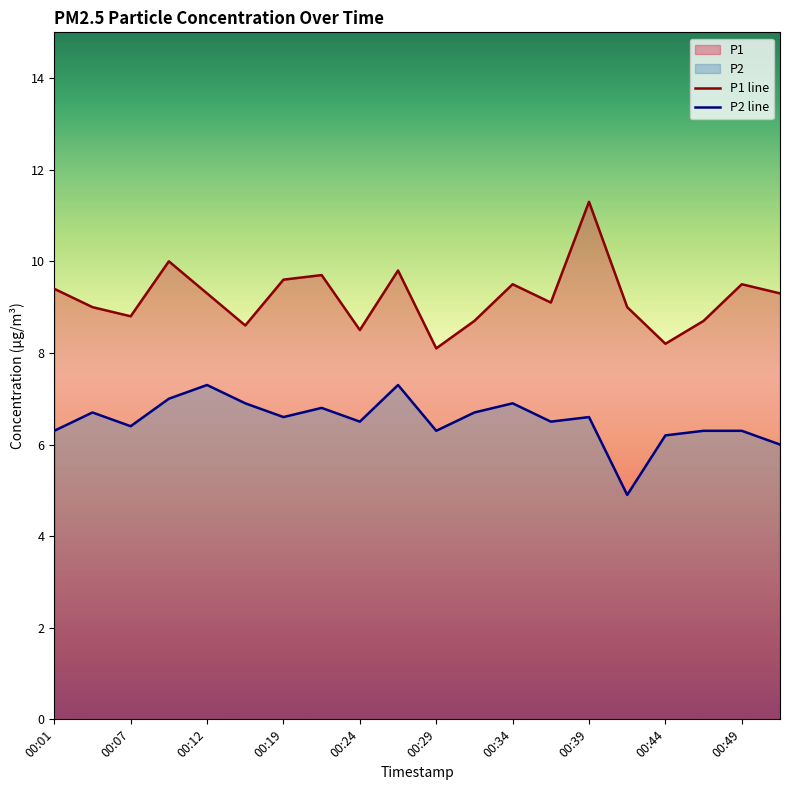

Is it true that P2 line equals 9.3 at 00:19?

False